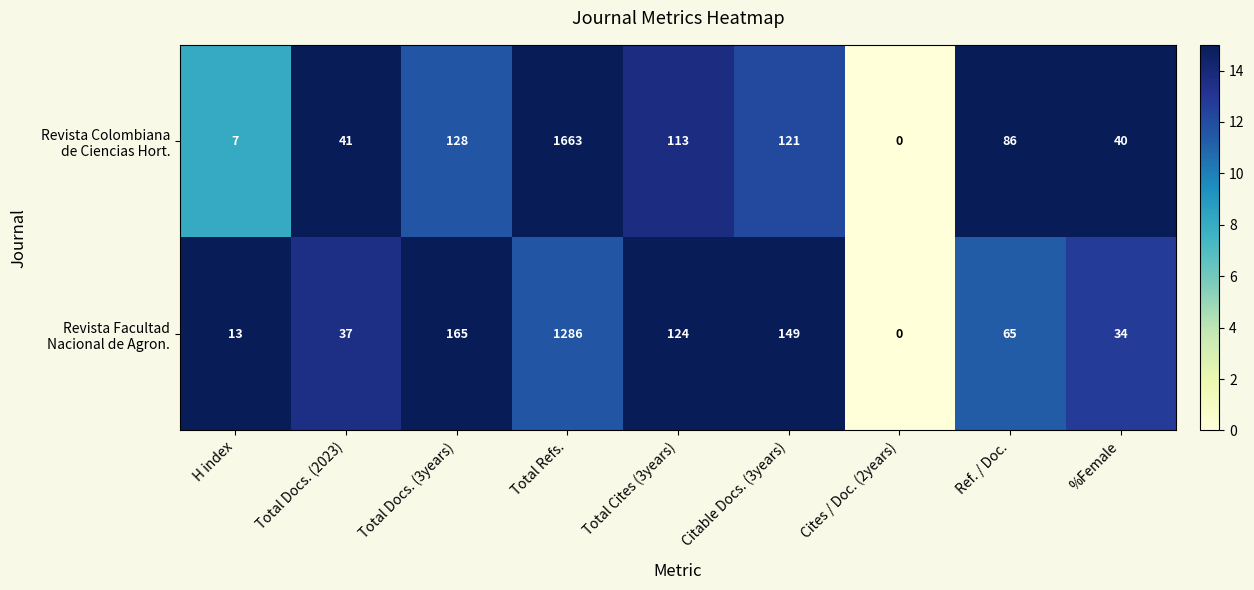

What is the spread (max minus min) of values at Total Docs. (3years)?

37